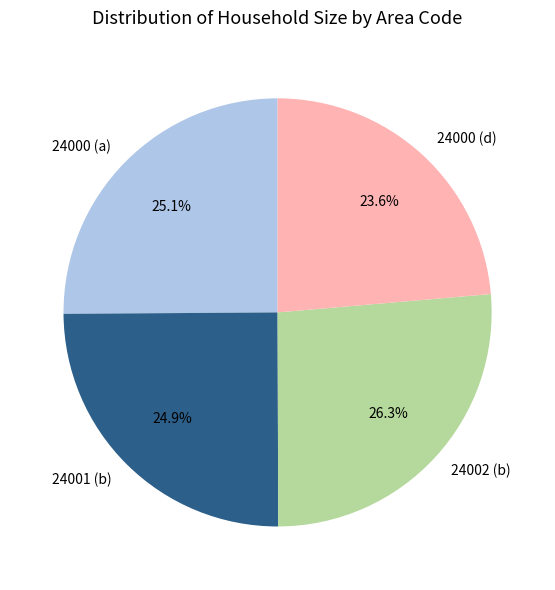

Is there any slice that represents more than half of the pie?

No